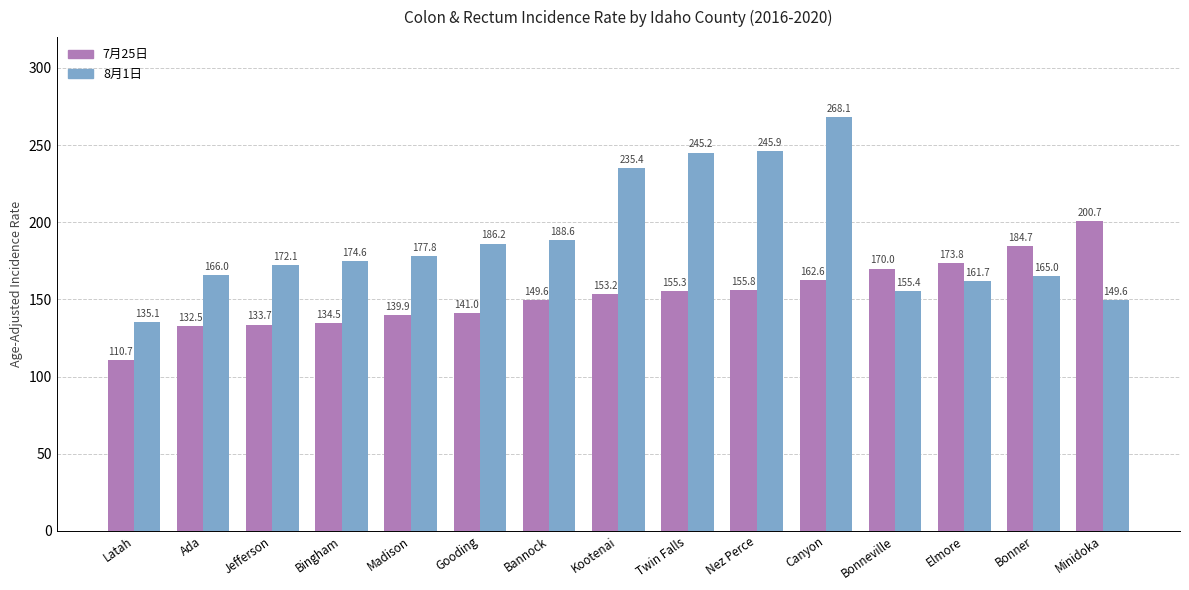

What is the difference between the highest and lowest values at Bonneville?

14.6